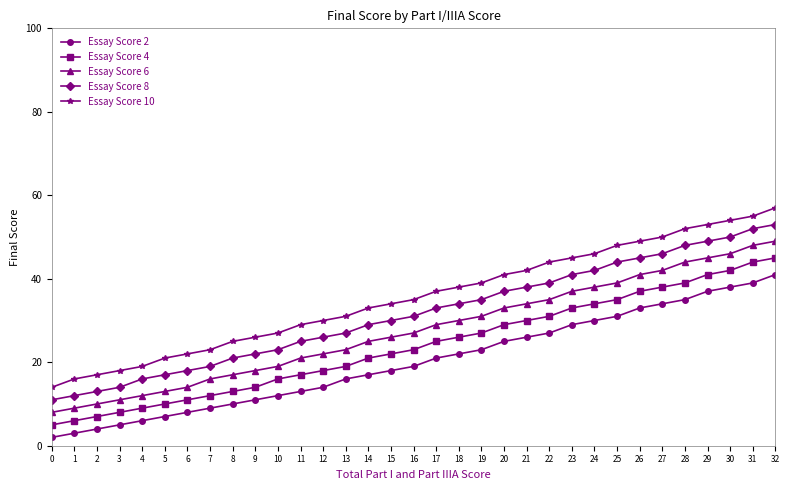

Reading left to right, transcribe all the data shown in this chart.

Essay Score 2: 0=2	1=3	2=4	3=5	4=6	5=7	6=8	7=9	8=10	9=11	10=12	11=13	12=14	13=16	14=17	15=18	16=19	17=21	18=22	19=23	20=25	21=26	22=27	23=29	24=30	25=31	26=33	27=34	28=35	29=37	30=38	31=39	32=41
Essay Score 4: 0=5	1=6	2=7	3=8	4=9	5=10	6=11	7=12	8=13	9=14	10=16	11=17	12=18	13=19	14=21	15=22	16=23	17=25	18=26	19=27	20=29	21=30	22=31	23=33	24=34	25=35	26=37	27=38	28=39	29=41	30=42	31=44	32=45
Essay Score 6: 0=8	1=9	2=10	3=11	4=12	5=13	6=14	7=16	8=17	9=18	10=19	11=21	12=22	13=23	14=25	15=26	16=27	17=29	18=30	19=31	20=33	21=34	22=35	23=37	24=38	25=39	26=41	27=42	28=44	29=45	30=46	31=48	32=49
Essay Score 8: 0=11	1=12	2=13	3=14	4=16	5=17	6=18	7=19	8=21	9=22	10=23	11=25	12=26	13=27	14=29	15=30	16=31	17=33	18=34	19=35	20=37	21=38	22=39	23=41	24=42	25=44	26=45	27=46	28=48	29=49	30=50	31=52	32=53
Essay Score 10: 0=14	1=16	2=17	3=18	4=19	5=21	6=22	7=23	8=25	9=26	10=27	11=29	12=30	13=31	14=33	15=34	16=35	17=37	18=38	19=39	20=41	21=42	22=44	23=45	24=46	25=48	26=49	27=50	28=52	29=53	30=54	31=55	32=57